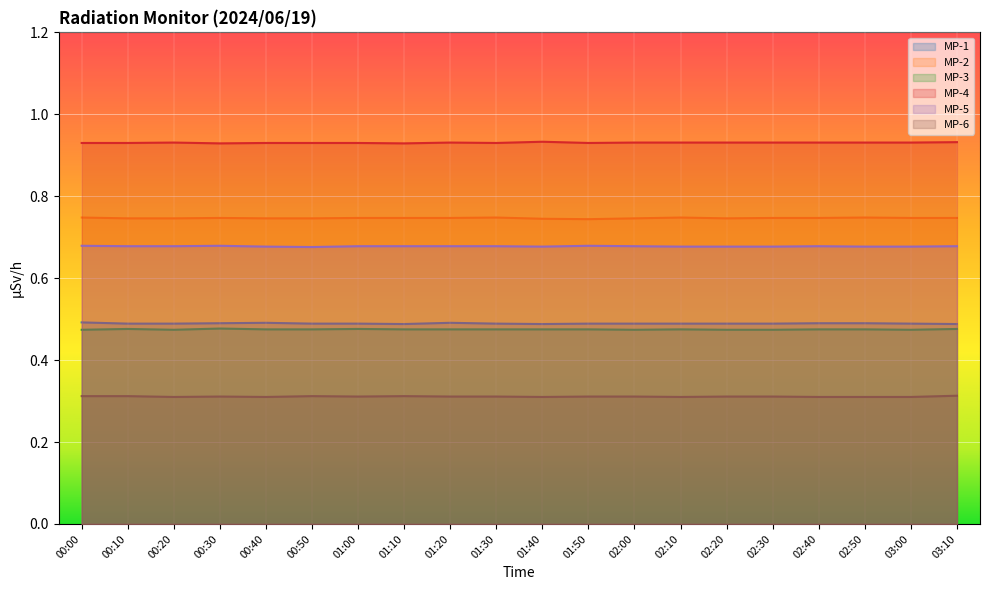

True or false: MP-1 has more than 1 points higher than both neighbors.

True